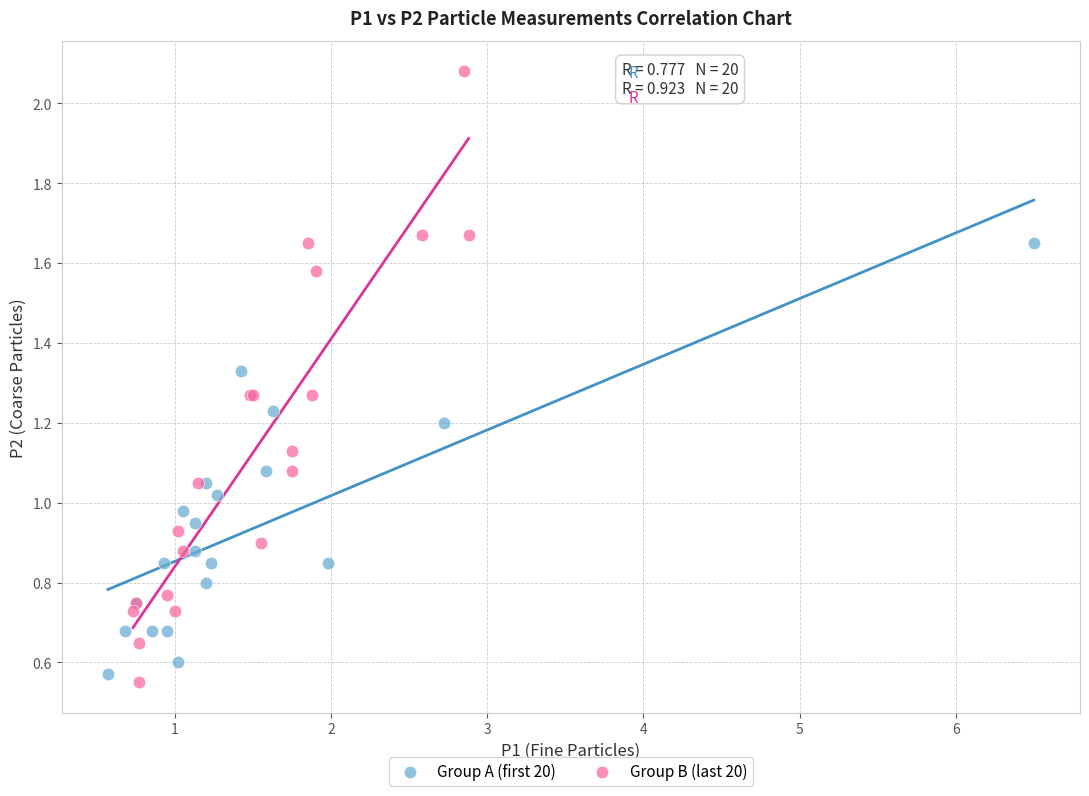

Which series has the largest Y range (max minus min)?

Group B (last 20)